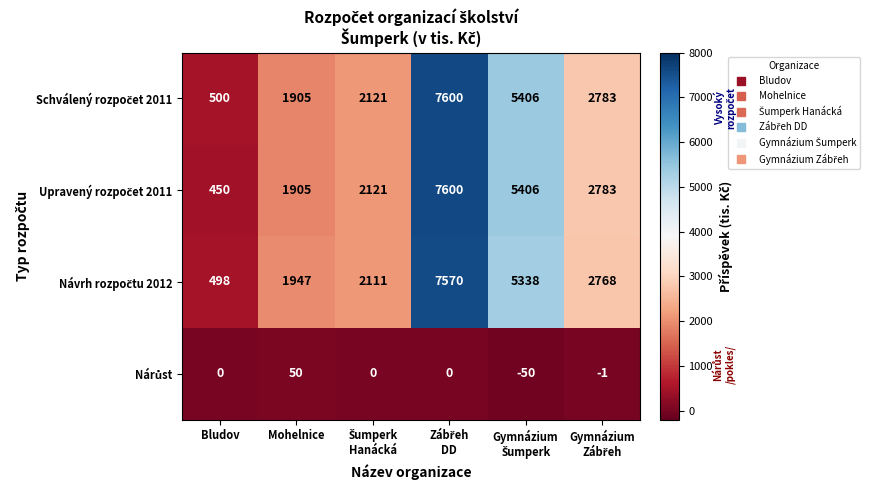

What is the maximum value shown in the chart?

7600